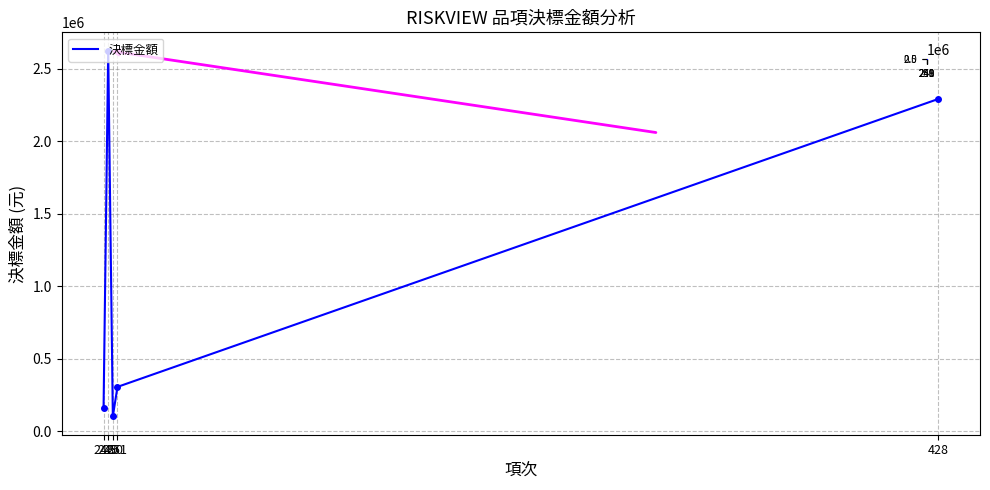

What is the change in value from 248 to 251?

+148140